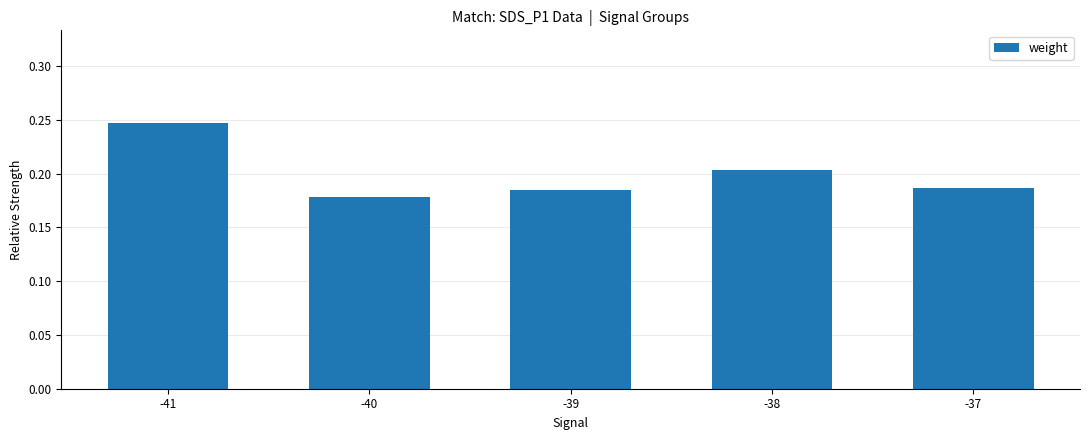

At which category does the chart reach its minimum across all series?

-40